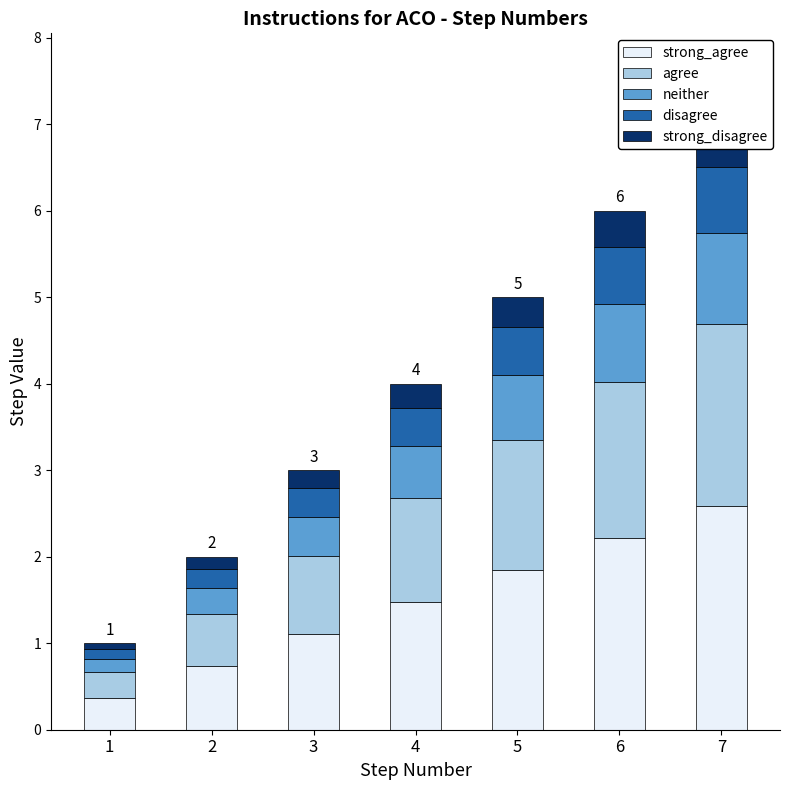

How many bars are there in each group?

5